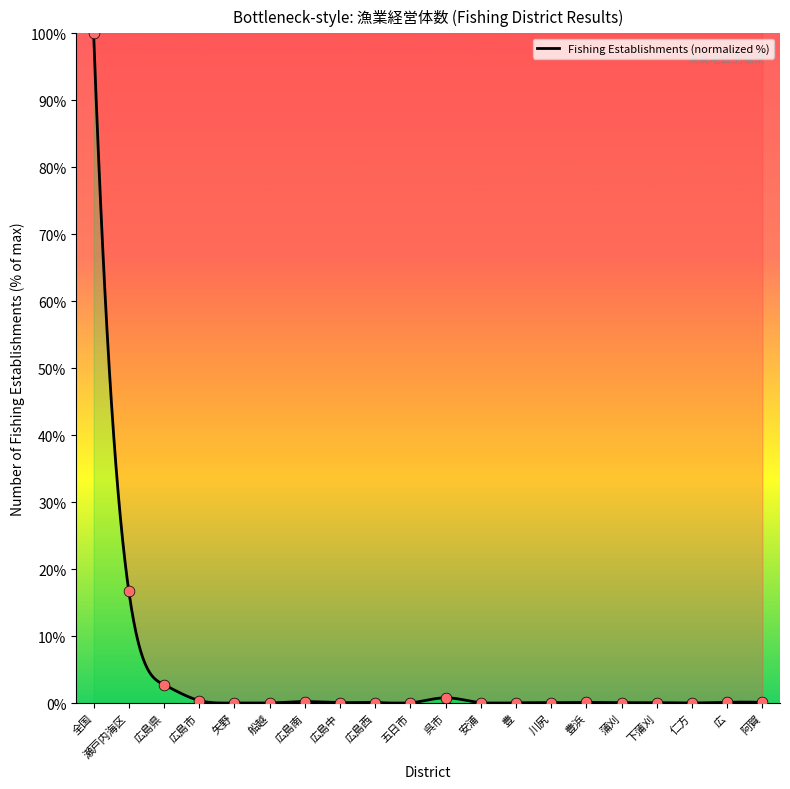

Which has a higher value, 瀬戸内海区 or 広島西?

瀬戸内海区